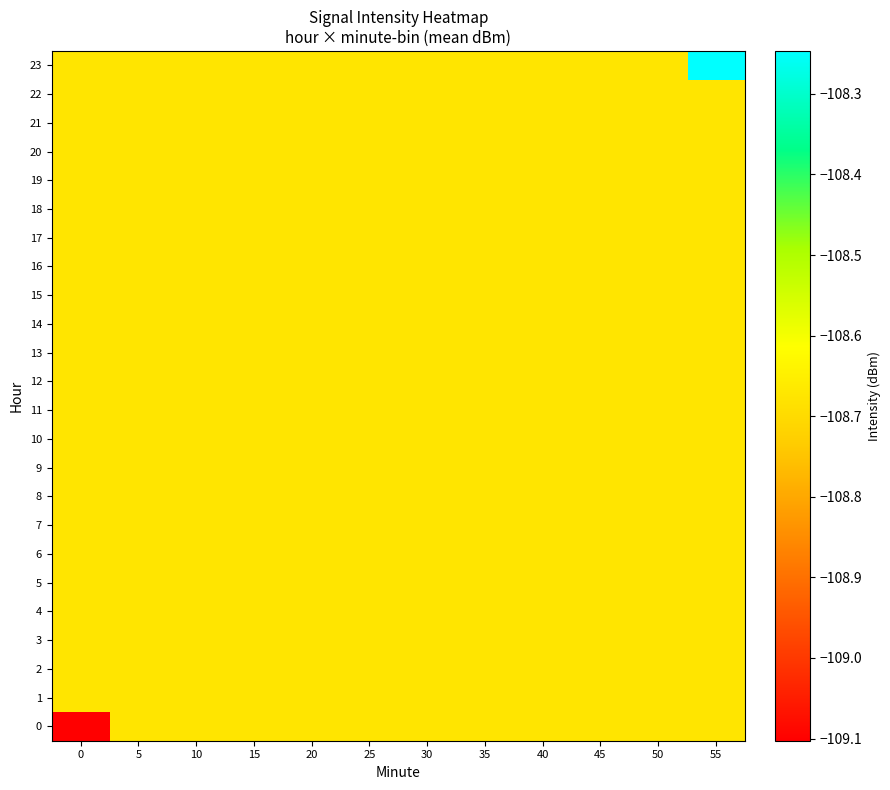

Which series has the largest total across all categories?

23